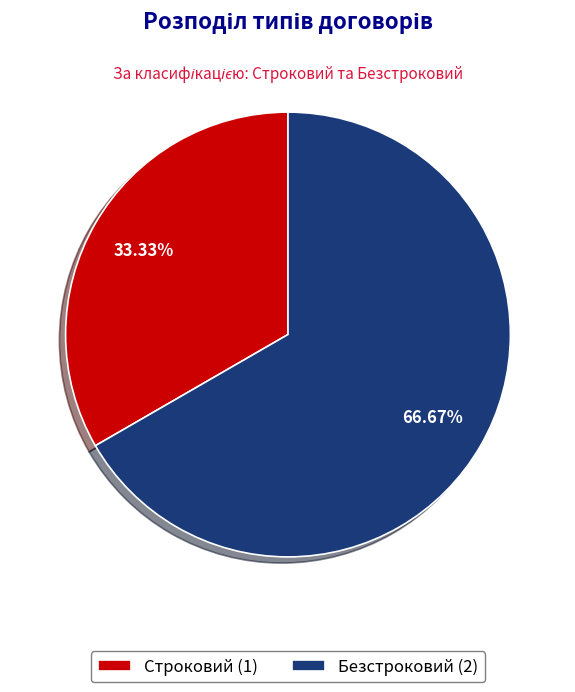

Is there any slice that represents more than half of the pie?

Yes